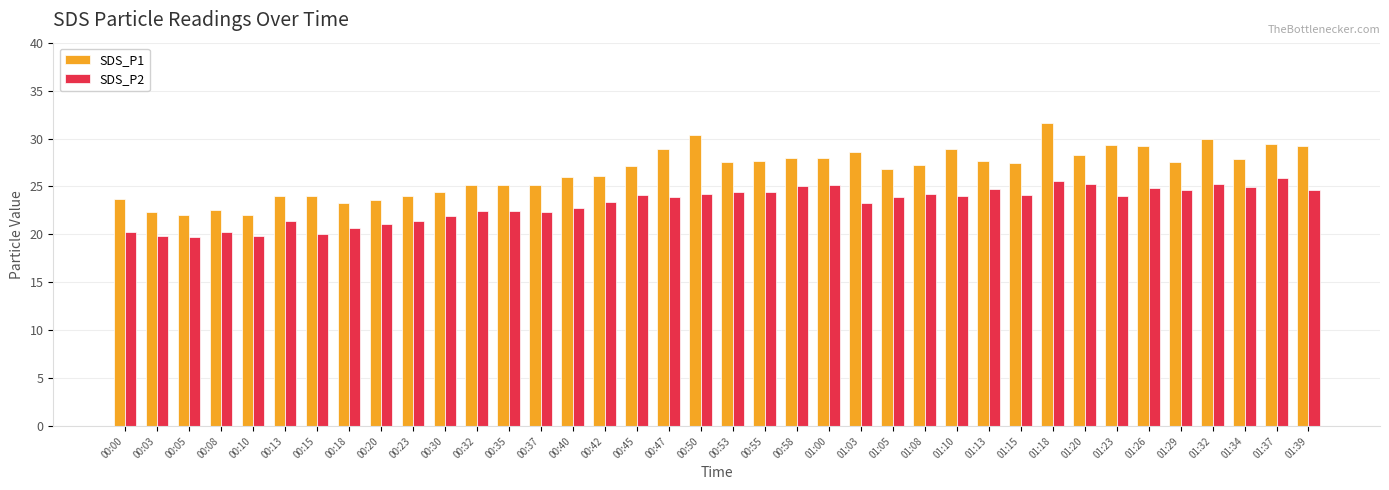

How many categories are shown in the chart?

38